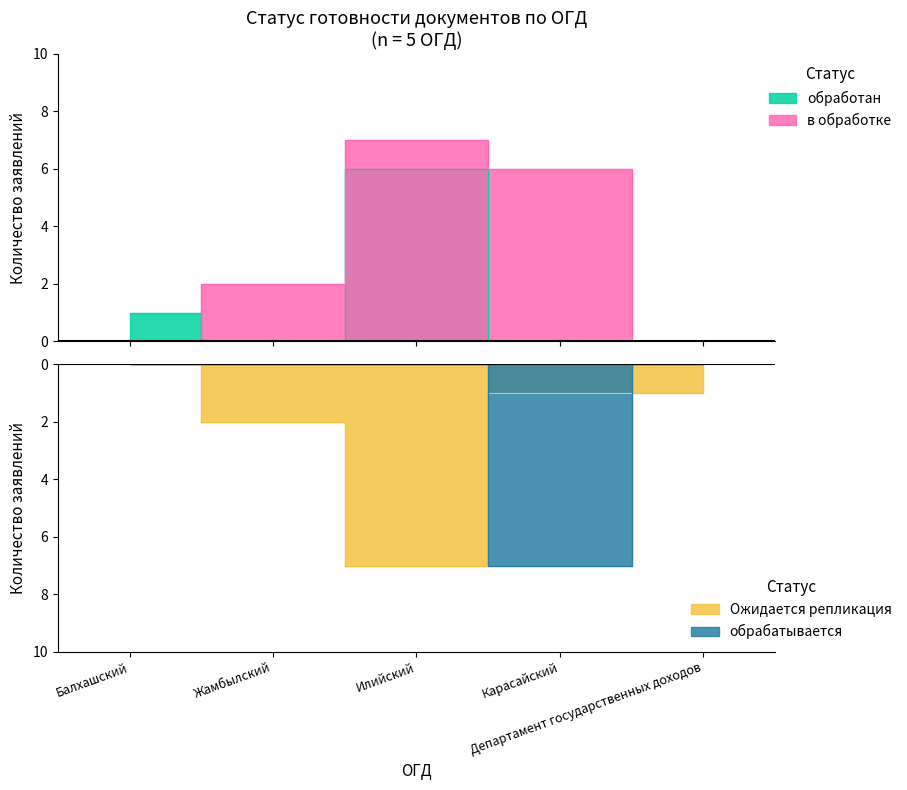

In обработан, how many points are lower than both neighbors (excluding endpoints)?

1